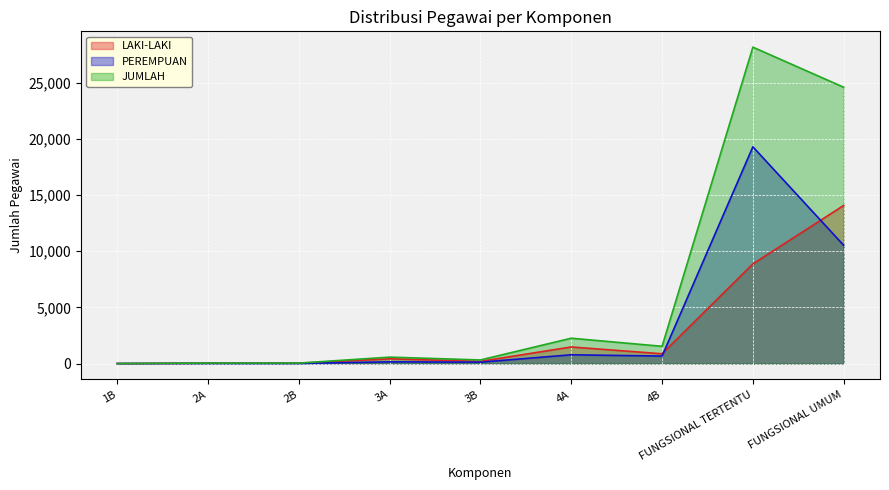

Reading right to left, transcribe all the data shown in this chart.

LAKI-LAKI: FUNGSIONAL UMUM=14071	FUNGSIONAL TERTENTU=8869	4B=869	4A=1476	3B=196	3A=419	2B=32	2A=32	1B=1
PEREMPUAN: FUNGSIONAL UMUM=10522	FUNGSIONAL TERTENTU=19292	4B=666	4A=780	3B=124	3A=152	2B=9	2A=12	1B=0
JUMLAH: FUNGSIONAL UMUM=24593	FUNGSIONAL TERTENTU=28161	4B=1535	4A=2256	3B=320	3A=571	2B=41	2A=44	1B=1